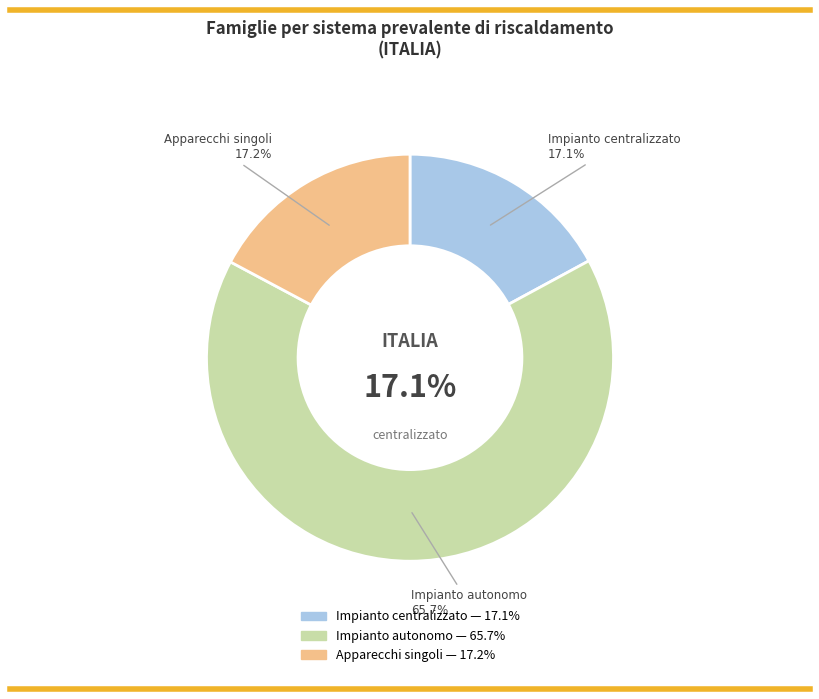

What percentage is NOT represented by Apparecchi singoli?

82.8%